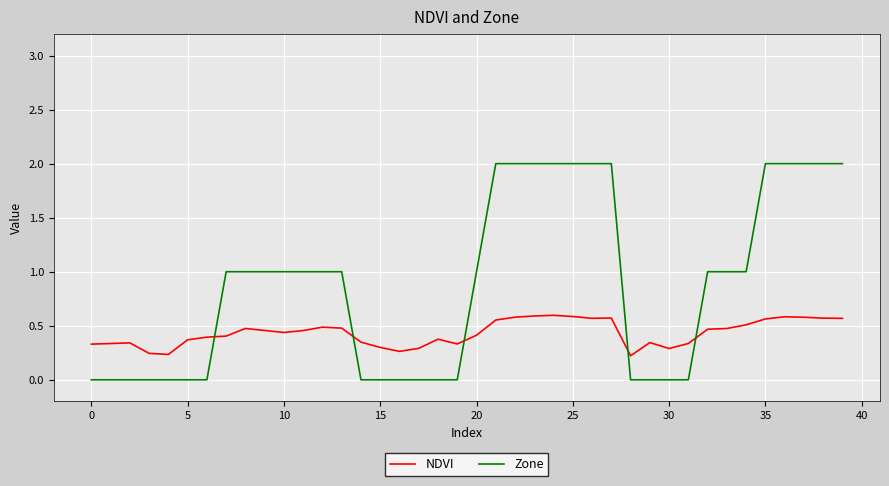

After their last crossing, which series has the higher values: Zone or NDVI?

Zone